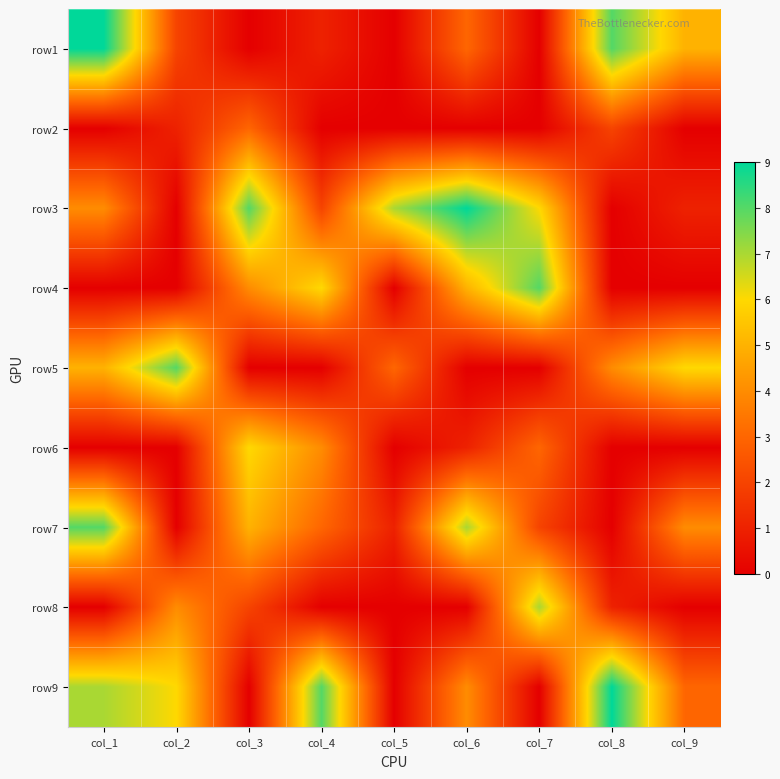

Reading left to right, transcribe all the data shown in this chart.

row1: col_1=9	col_2=2	col_3=0	col_4=1	col_5=0	col_6=3	col_7=0	col_8=8	col_9=5
row2: col_1=0	col_2=1	col_3=3	col_4=0	col_5=0	col_6=0	col_7=0	col_8=2	col_9=0
row3: col_1=4	col_2=0	col_3=8	col_4=2	col_5=7	col_6=9	col_7=6	col_8=0	col_9=1
row4: col_1=0	col_2=0	col_3=4	col_4=6	col_5=0	col_6=5	col_7=8	col_8=0	col_9=0
row5: col_1=5	col_2=8	col_3=0	col_4=0	col_5=3	col_6=0	col_7=0	col_8=4	col_9=6
row6: col_1=0	col_2=0	col_3=6	col_4=4	col_5=0	col_6=1	col_7=3	col_8=0	col_9=0
row7: col_1=8	col_2=0	col_3=5	col_4=3	col_5=1	col_6=7	col_7=2	col_8=0	col_9=4
row8: col_1=0	col_2=4	col_3=2	col_4=0	col_5=0	col_6=0	col_7=7	col_8=1	col_9=0
row9: col_1=7	col_2=6	col_3=0	col_4=8	col_5=0	col_6=4	col_7=0	col_8=9	col_9=3